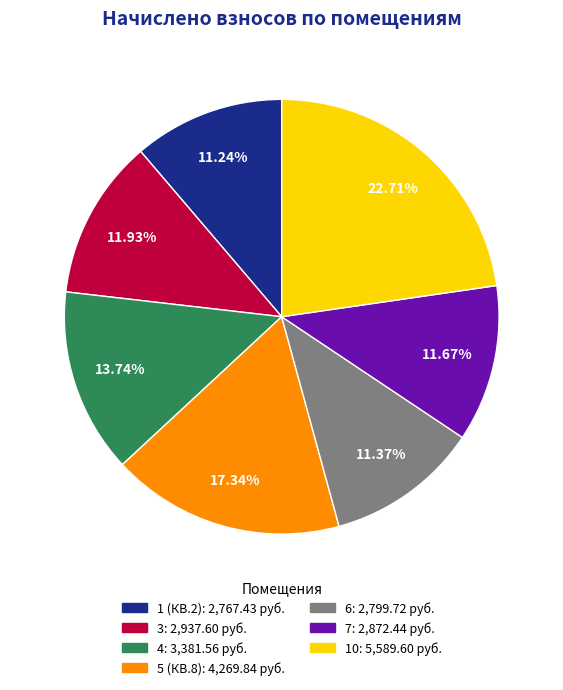

Is it true that 7 is 19% of the pie?

False